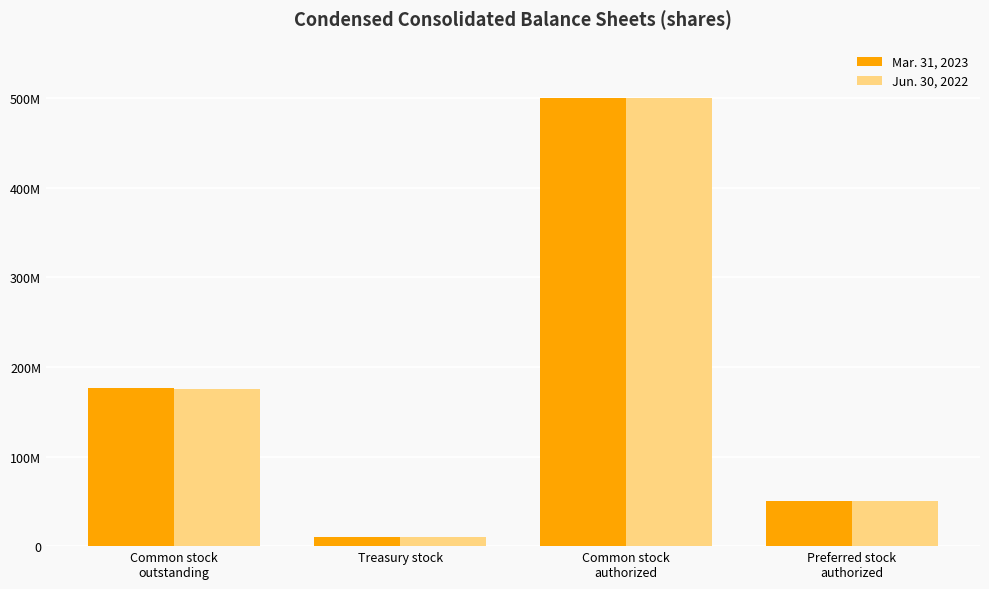

Reading left to right, transcribe all the data shown in this chart.

Mar. 31, 2023: 176440422	10620260	500000000	50000000
Jun. 30, 2022: 174909539	10620260	500000000	50000000